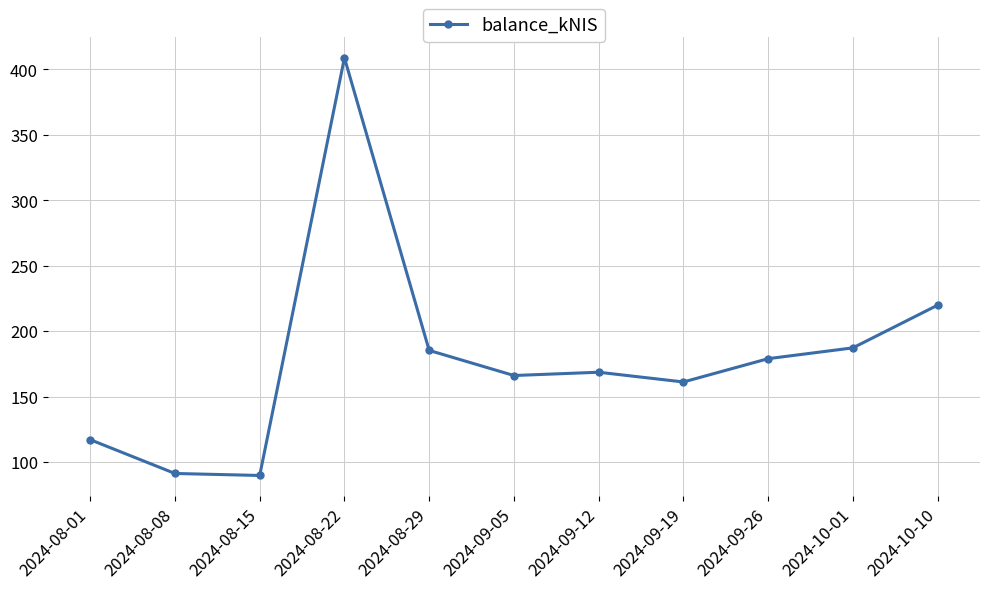

What is the maximum value shown in the chart?

408.8